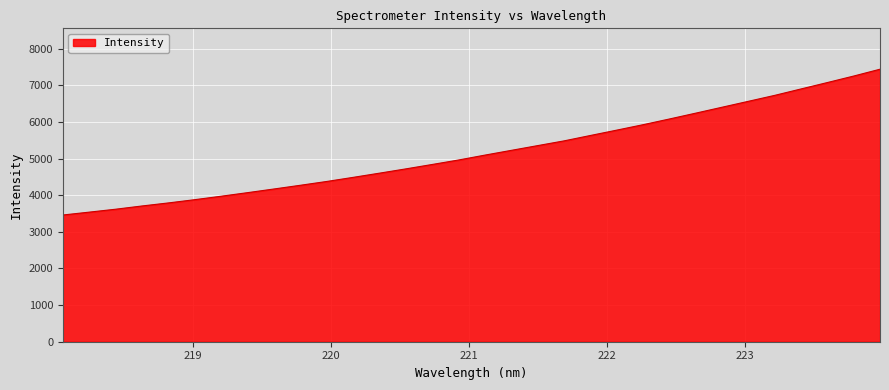

What is the maximum value shown in the chart?

7440.2